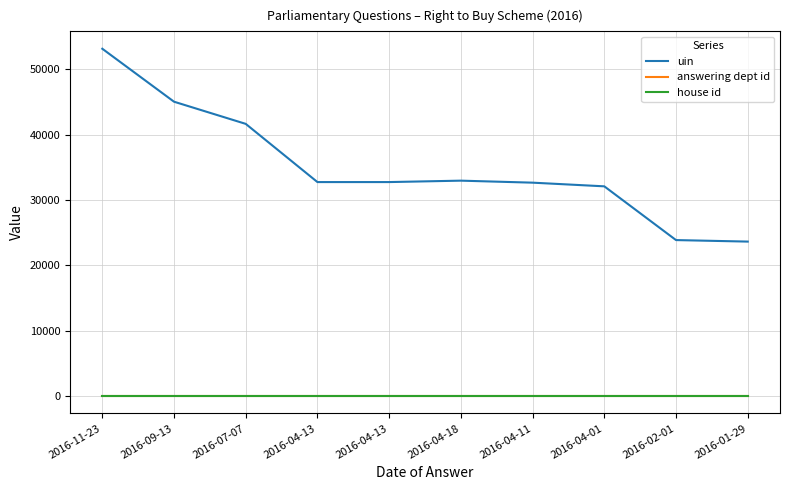

Rank the series at 2016-02-01 from lowest to highest value.

house id, answering dept id, uin